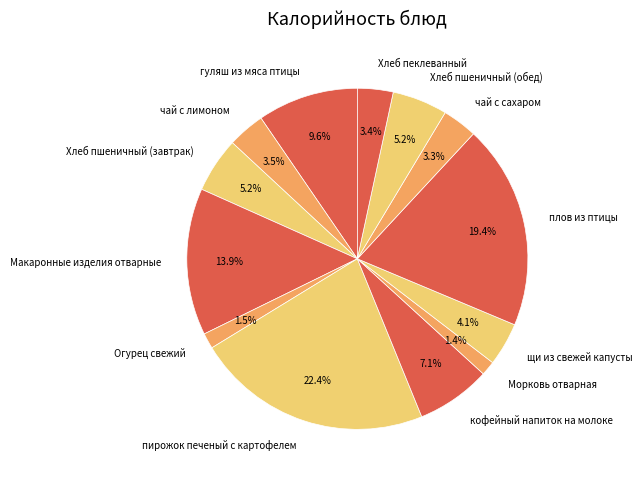

Which slice is the largest?

пирожок печеный с картофелем